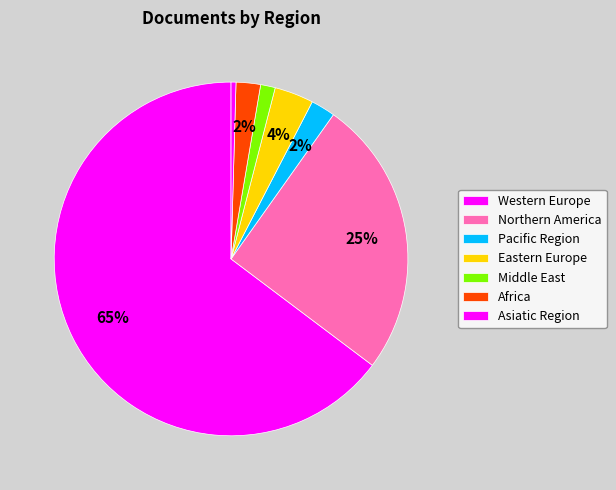

How many segments does this pie chart have?

7